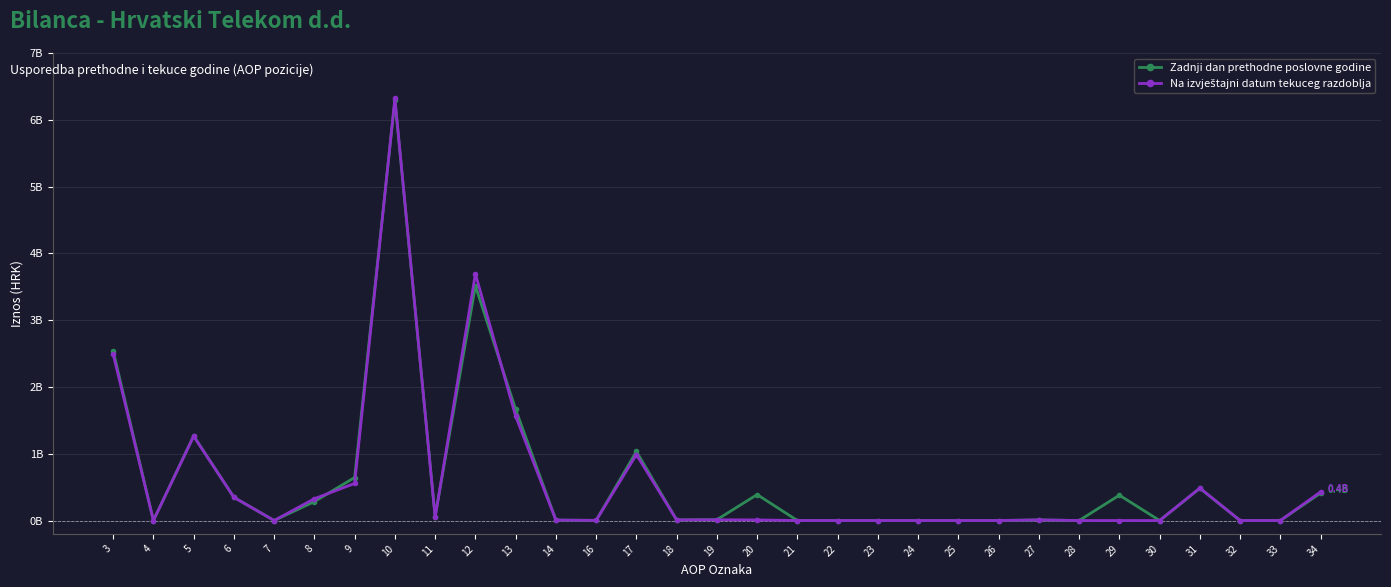

Does the chart have visible grid lines?

Yes